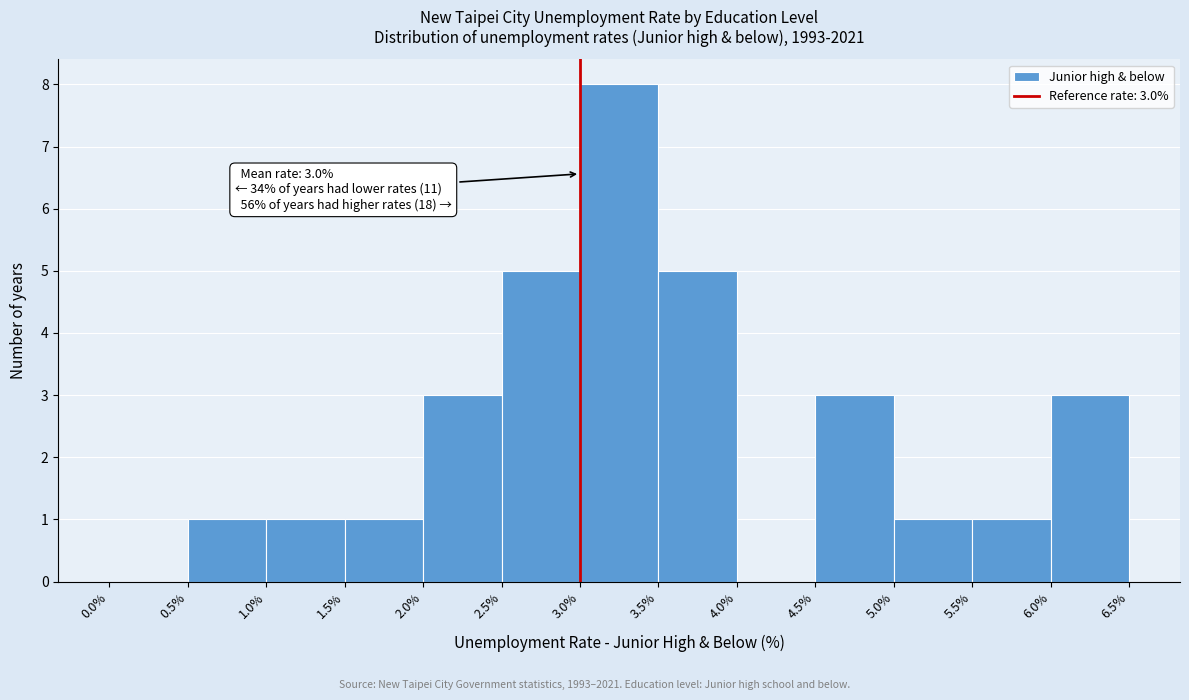

Over which range of the x-axis is the bar tallest?

3.0% to 3.5%